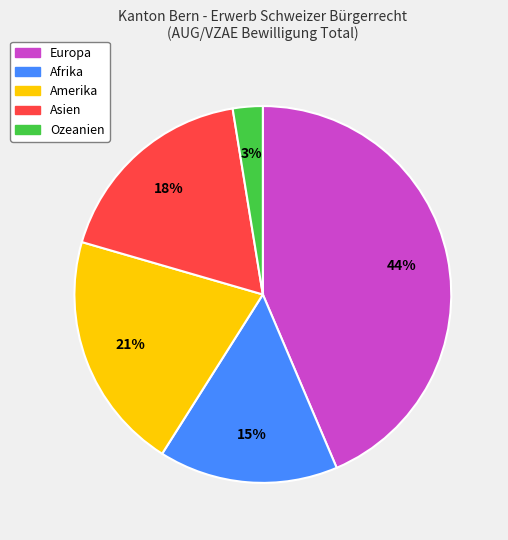

What percentage is the Amerika slice, to the nearest percent?

21%